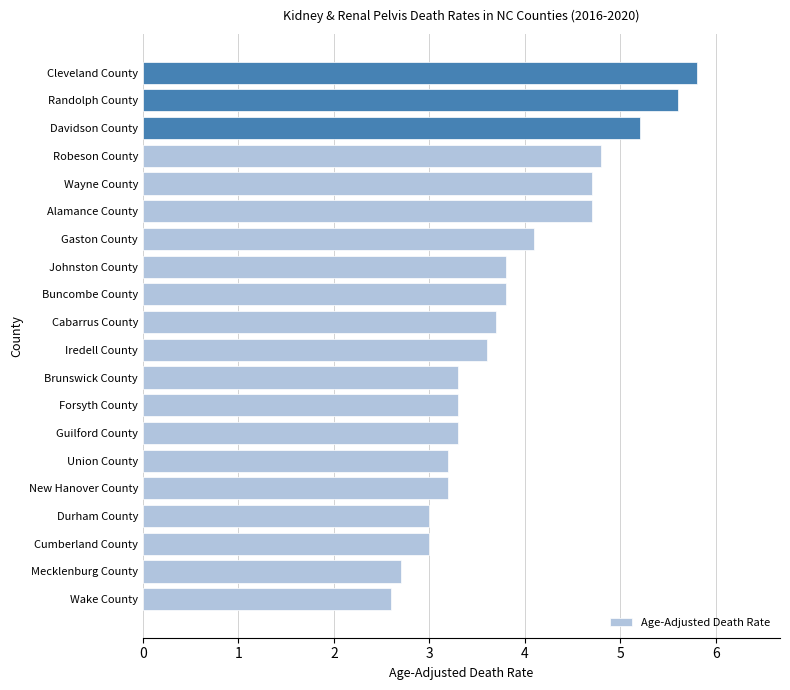

Count the number of data series in this chart.

1